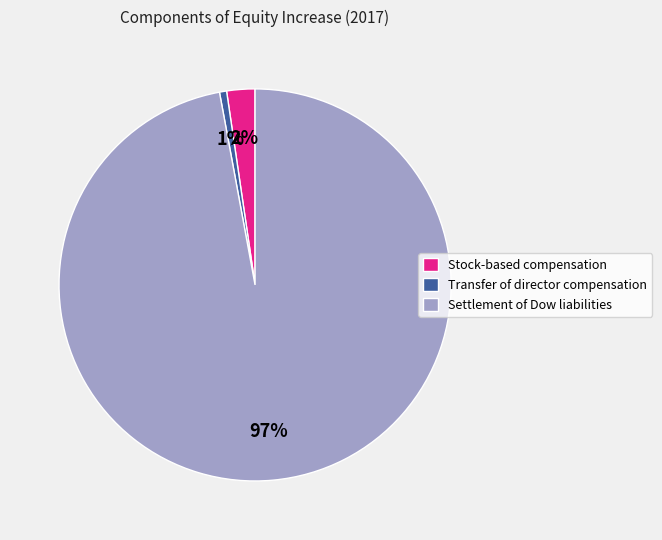

To the nearest percent, what is the average slice percentage?

33%